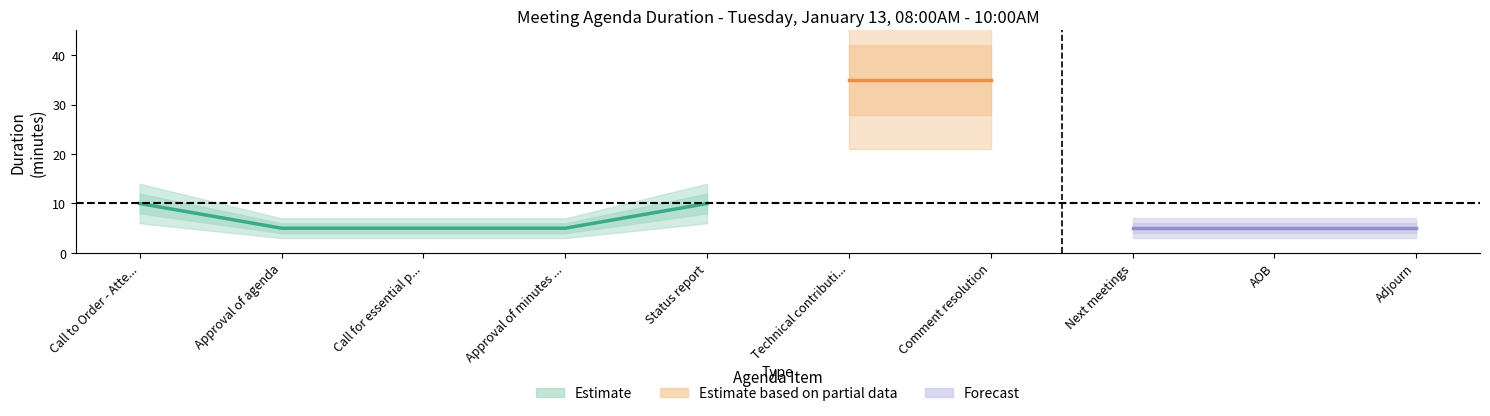

What position from the left is Call to Order - Attendance?

1